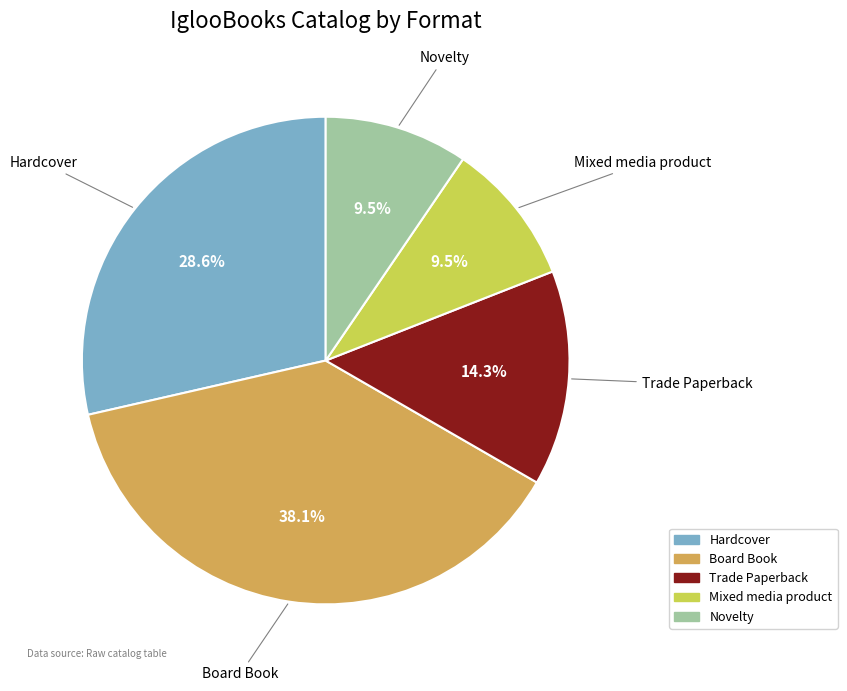

How many slices are in this pie chart?

5